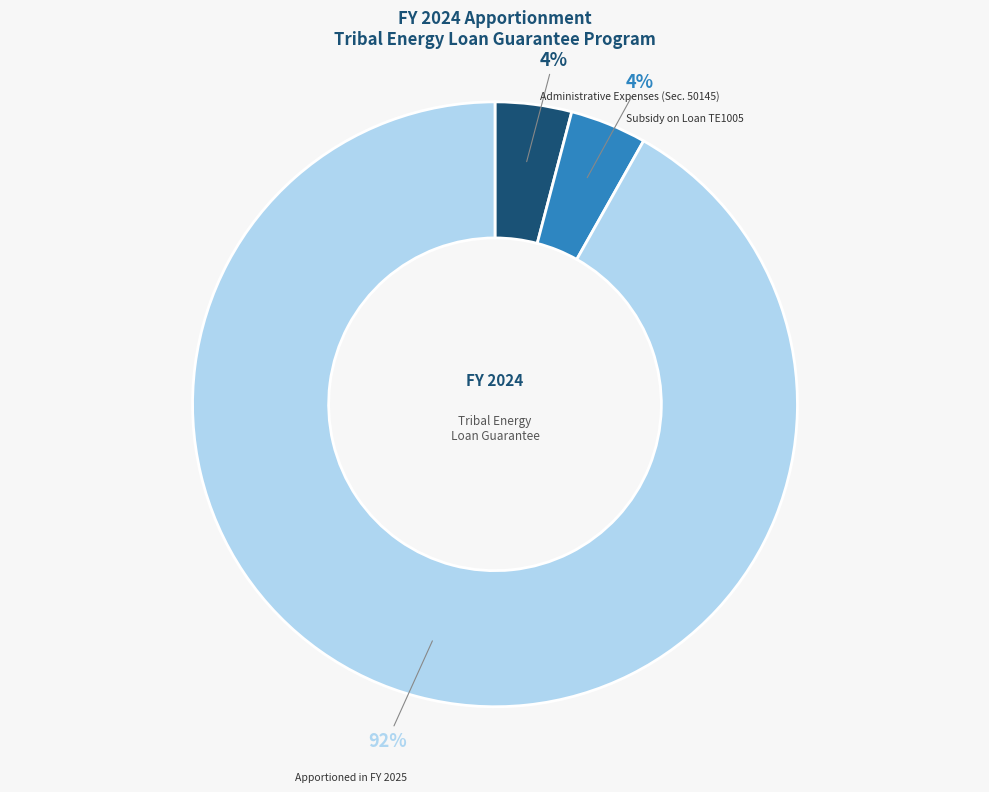

Combined, do Administrative Expenses (Sec. 50145) and Subsidy on Loan TE1005 account for over 50%?

No